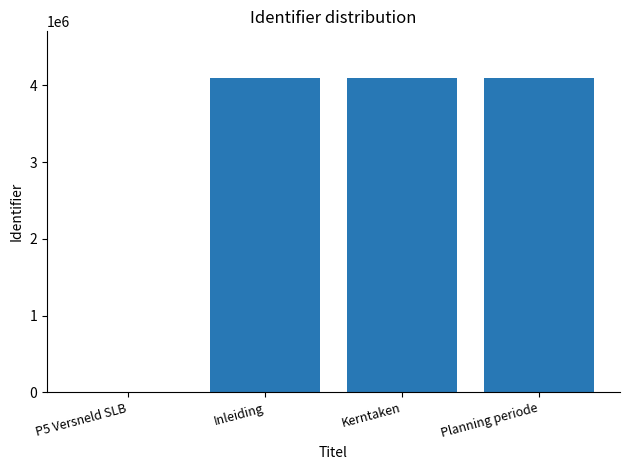

What is the sum of all values?

12275367